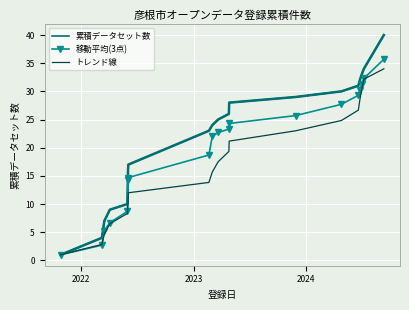

Reading right to left, extract all data points from this chart.

累積データセット数: 40.0	34.0	33.0	32.0	31.0	30.0	29.0	28.0	26.0	25.0	24.0	23.0	17.0	16.0	10.0	9.0	7.0	4.0	1.0
移動平均(3点): 35.7	32.3	31.3	30.3	29.3	27.7	25.7	24.3	23.3	22.7	22.0	18.7	14.7	14.3	8.7	6.7	5.3	2.7	1.0
トレンド線: 34.0	32.2	30.3	28.5	26.7	24.8	23.0	21.2	19.3	17.5	15.7	13.8	12.0	10.2	8.3	6.5	4.7	2.8	1.0